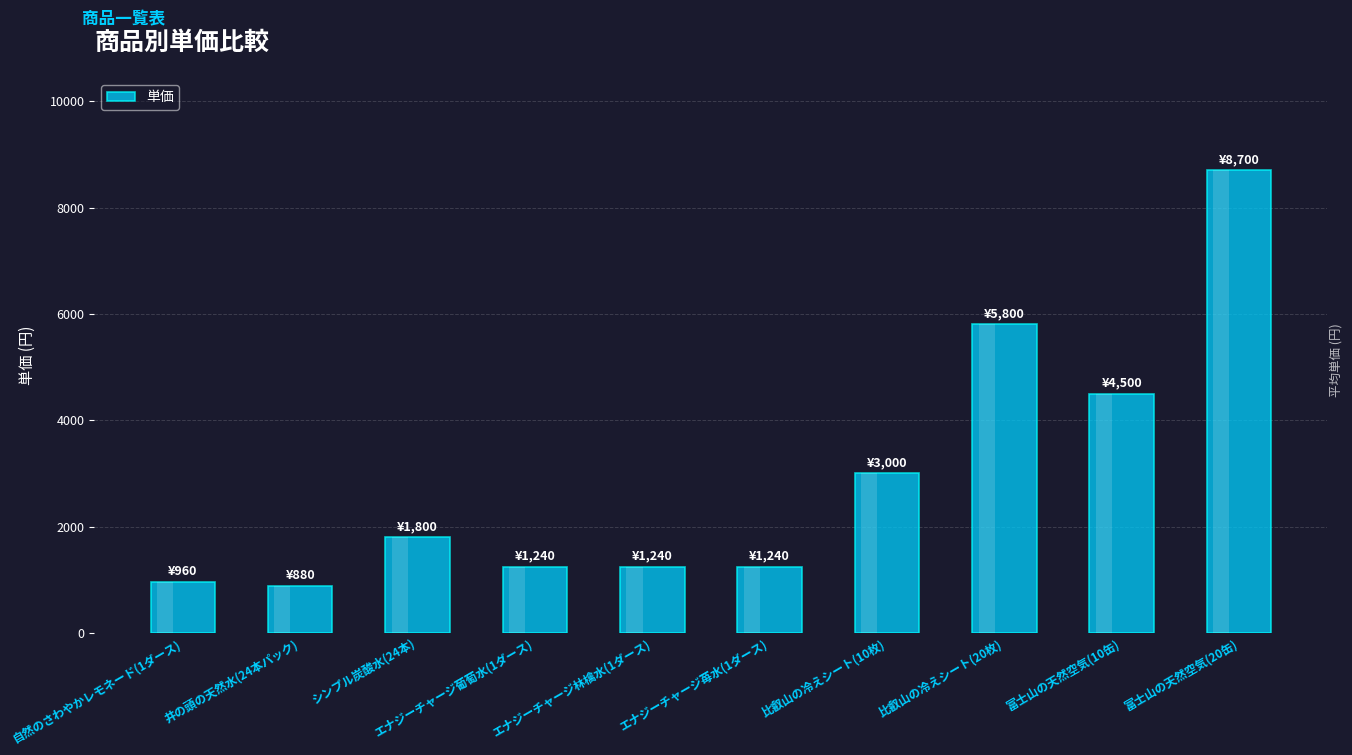

Where is the data nearest to the value 4790?

富士山の天然空気(10缶)